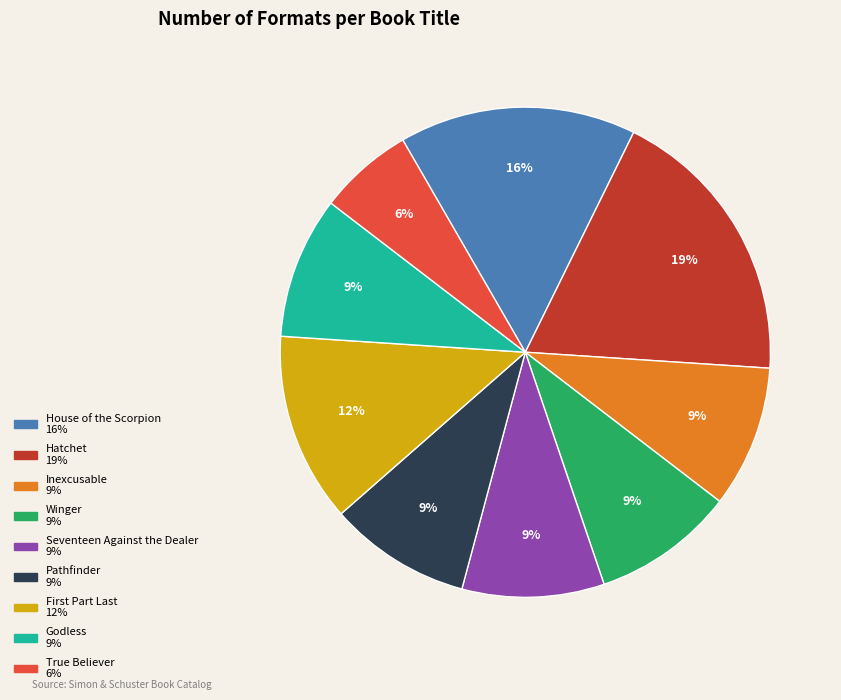

Which slice is the smallest?

True Believer